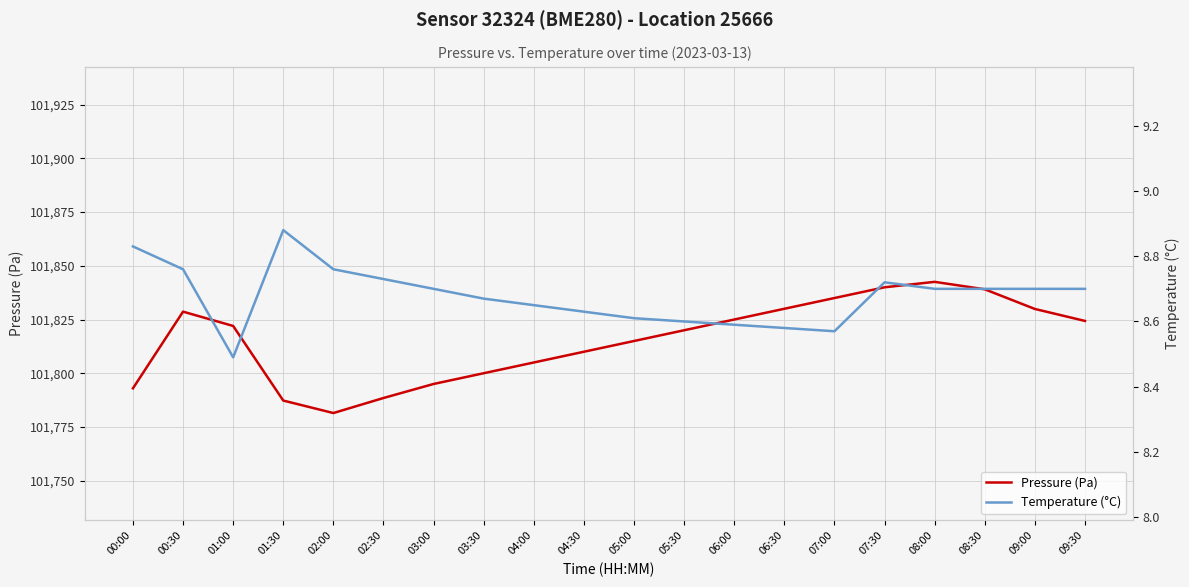

At 08:00, list the series in order from smallest to largest.

Temperature (°C), Pressure (Pa)